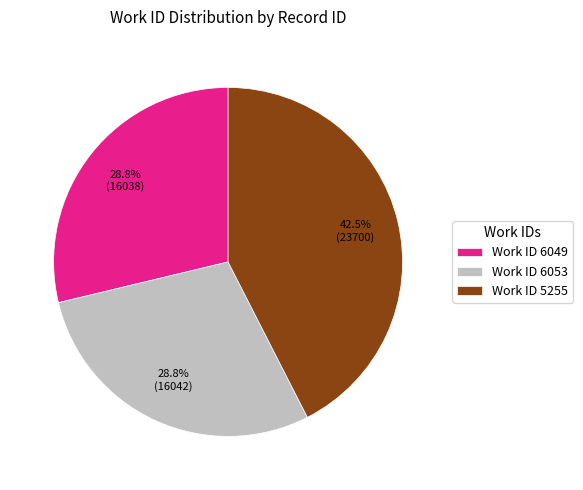

Which slice is the largest?

Work ID 5255